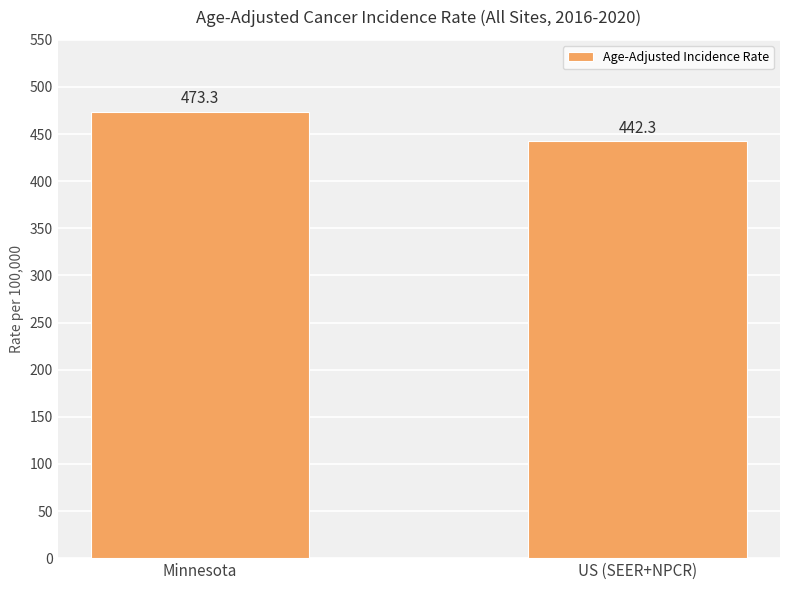

Which has a higher value, Minnesota or US (SEER+NPCR)?

Minnesota